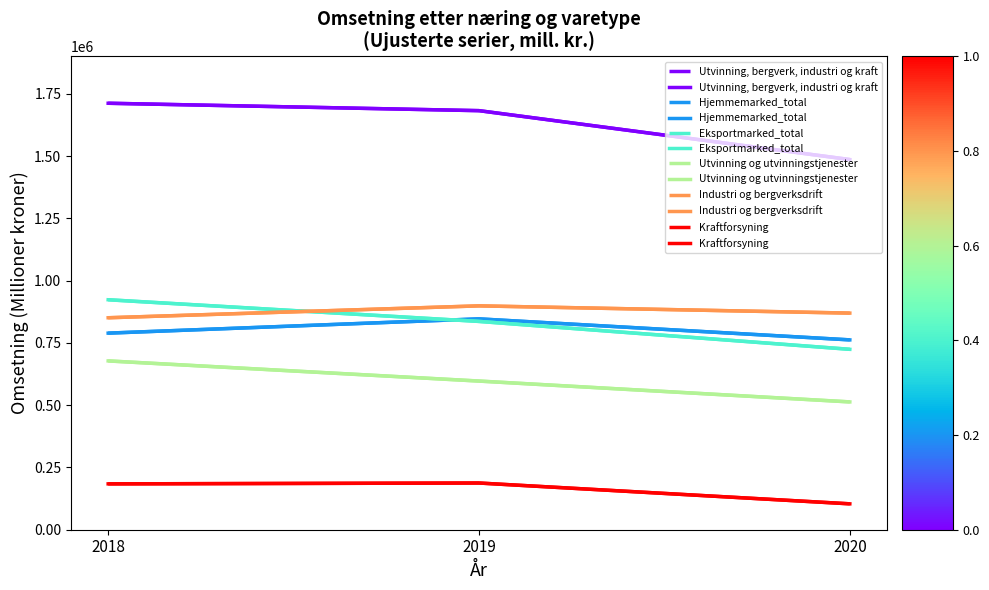

Rank the series by their maximum value, from highest to lowest.

Utvinning, bergverk, industri og kraft, Eksportmarked_total, Industri og bergverksdrift, Hjemmemarked_total, Utvinning og utvinningstjenester, Kraftforsyning